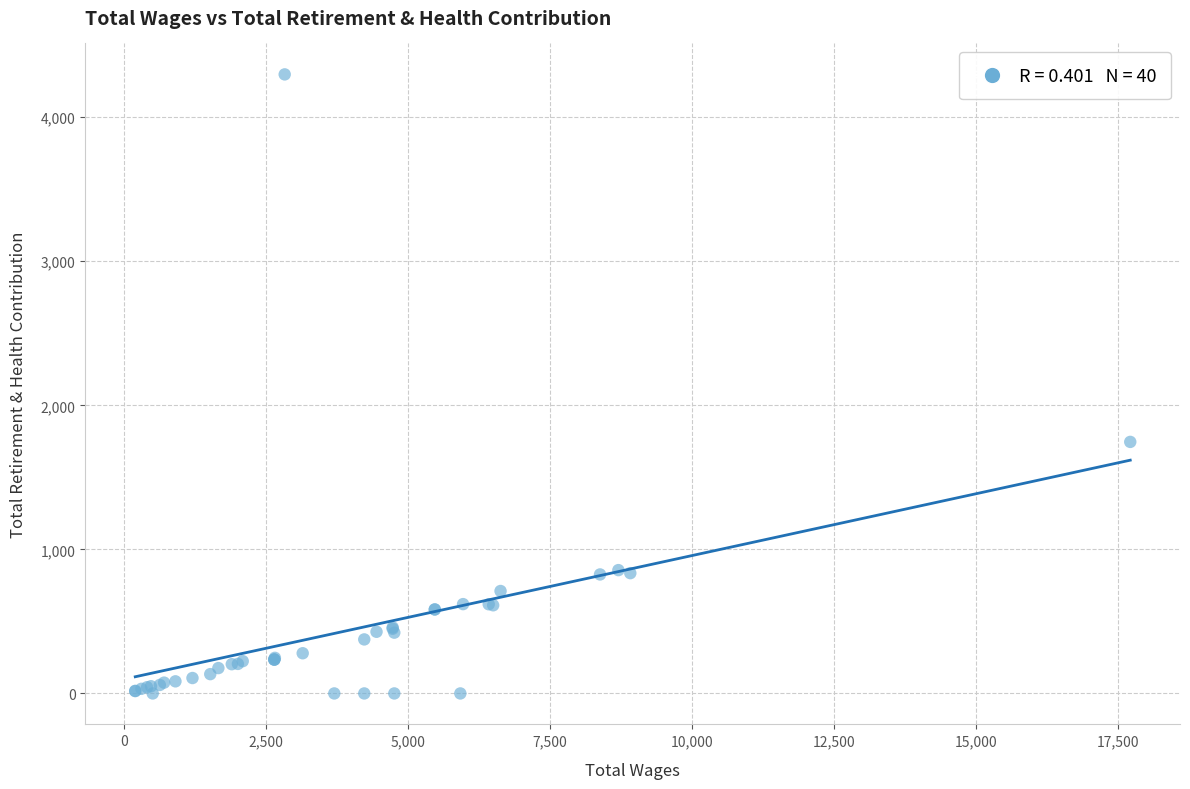

What Y value in the scatter plot is closest to 2148?

1746